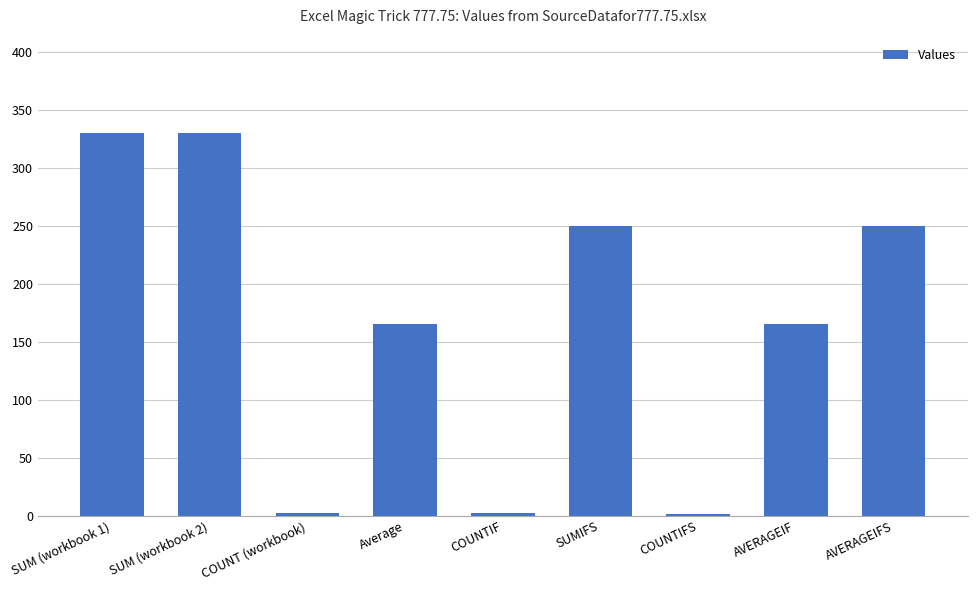

What is the difference between the values at AVERAGEIF and COUNTIF?

163